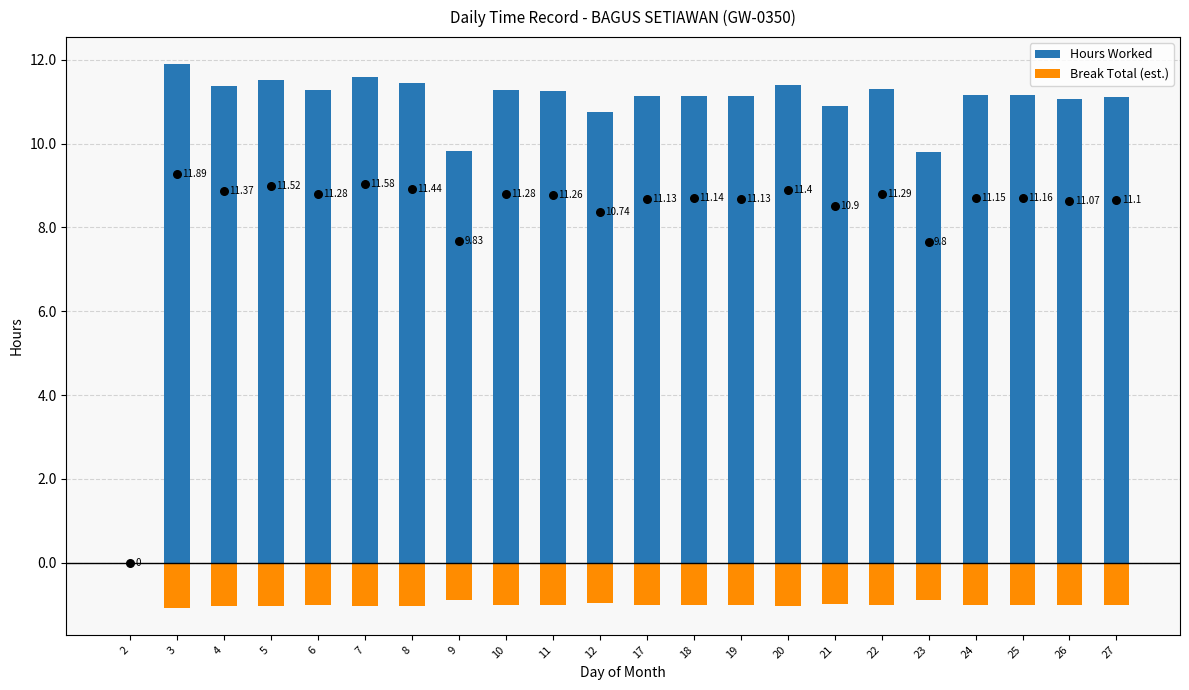

At which category is the sum across all series the highest?

3